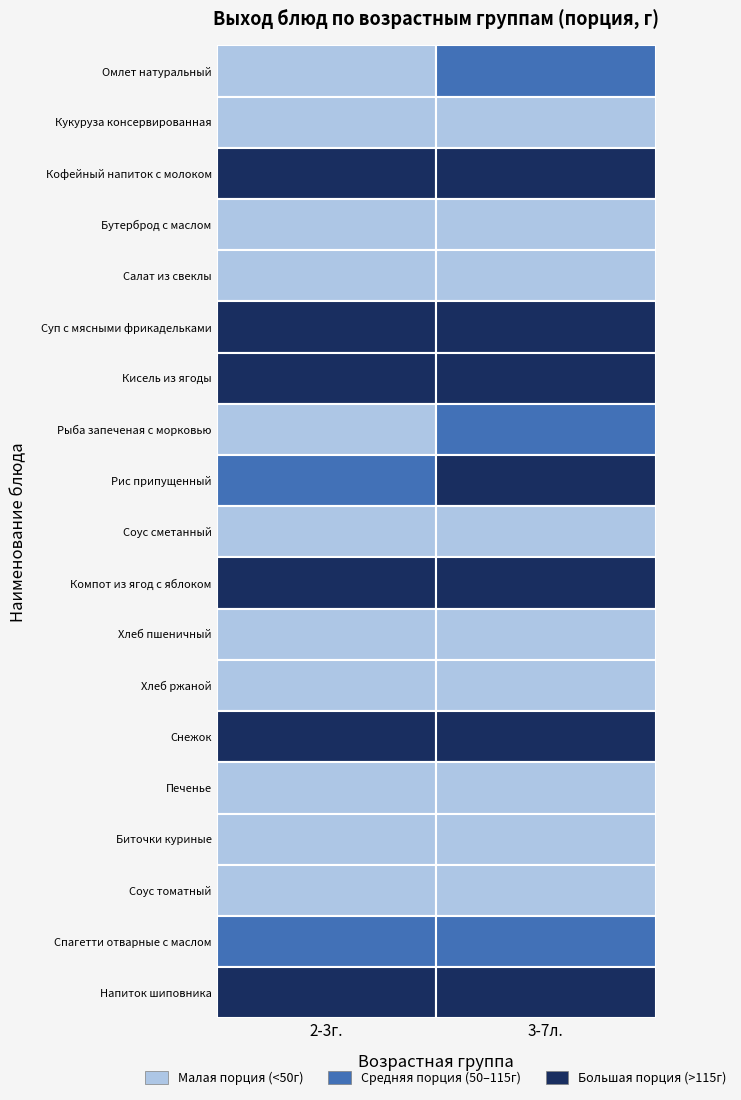

Is it true that Кукуруза консервированная equals 50 at 1?

True